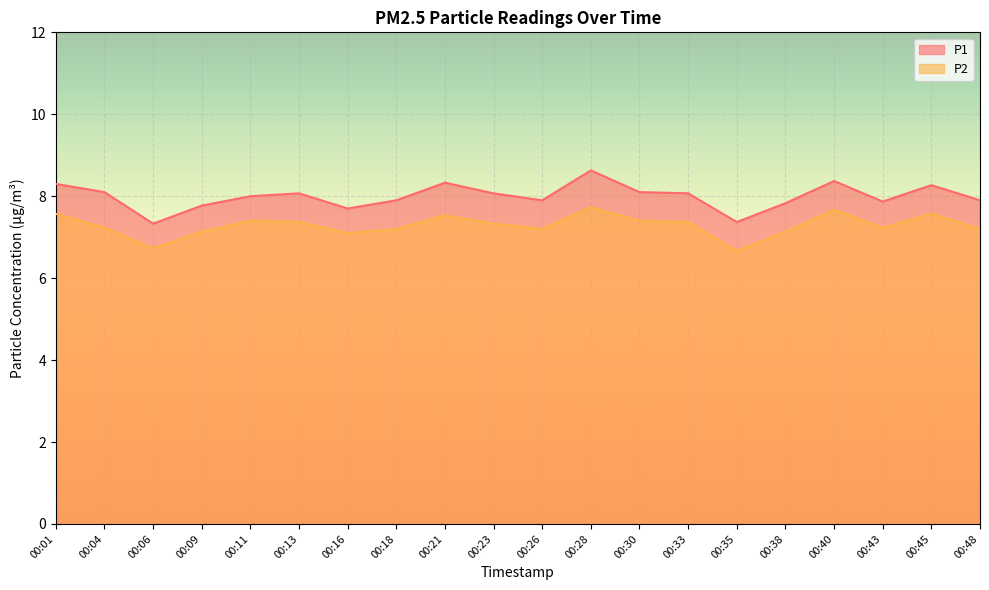

Between 00:13 and 00:45, which series saw the biggest shift?

P2